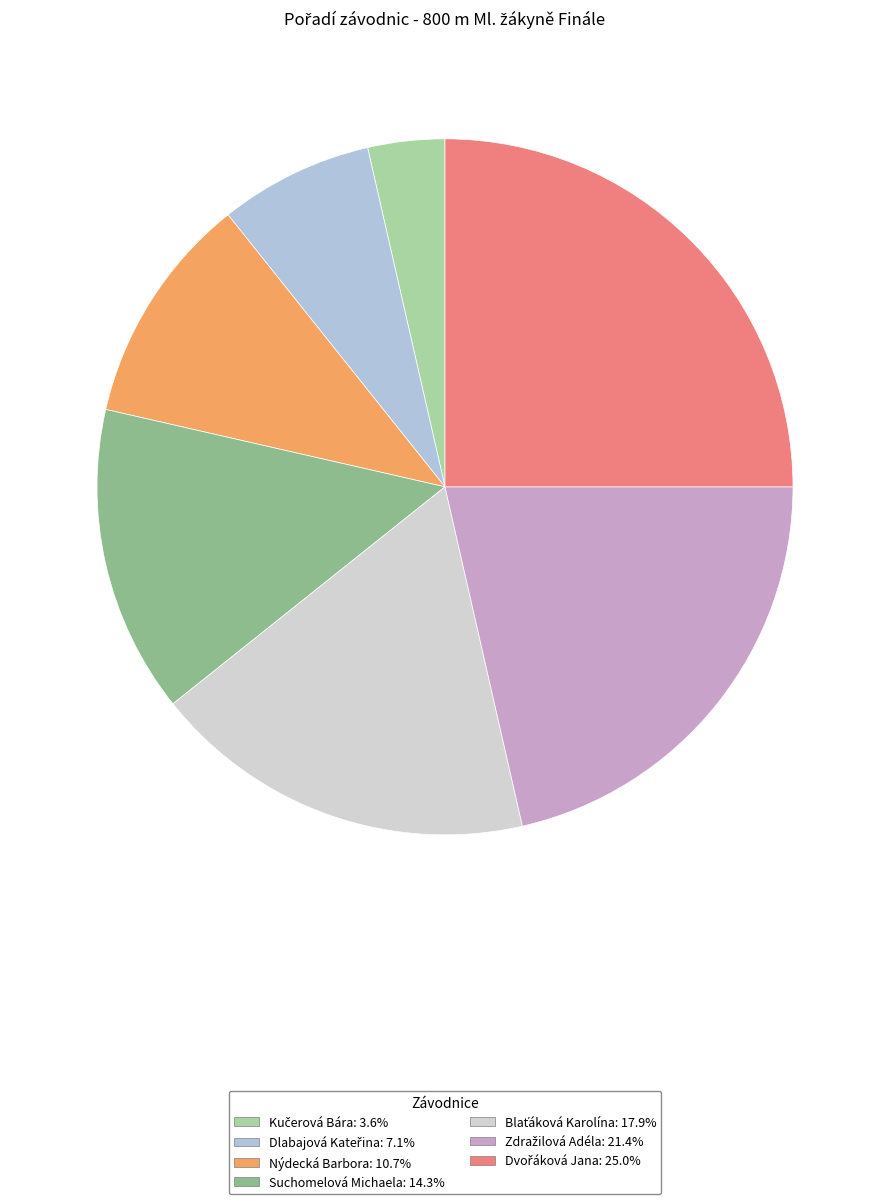

To the nearest percent, what is the difference between the largest and smallest slice percentages?

21%